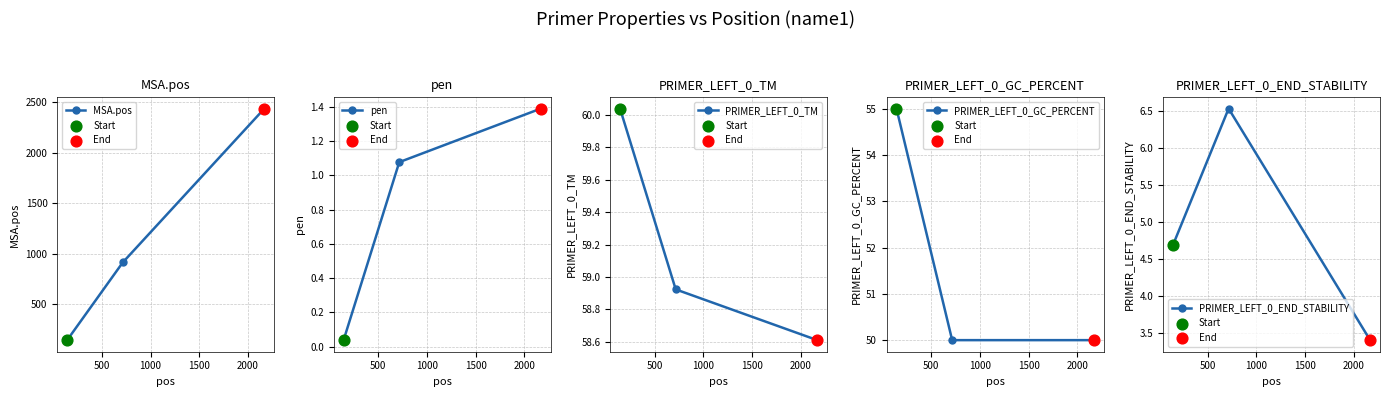

Which series has the widest spread of Y values?

MSA.pos